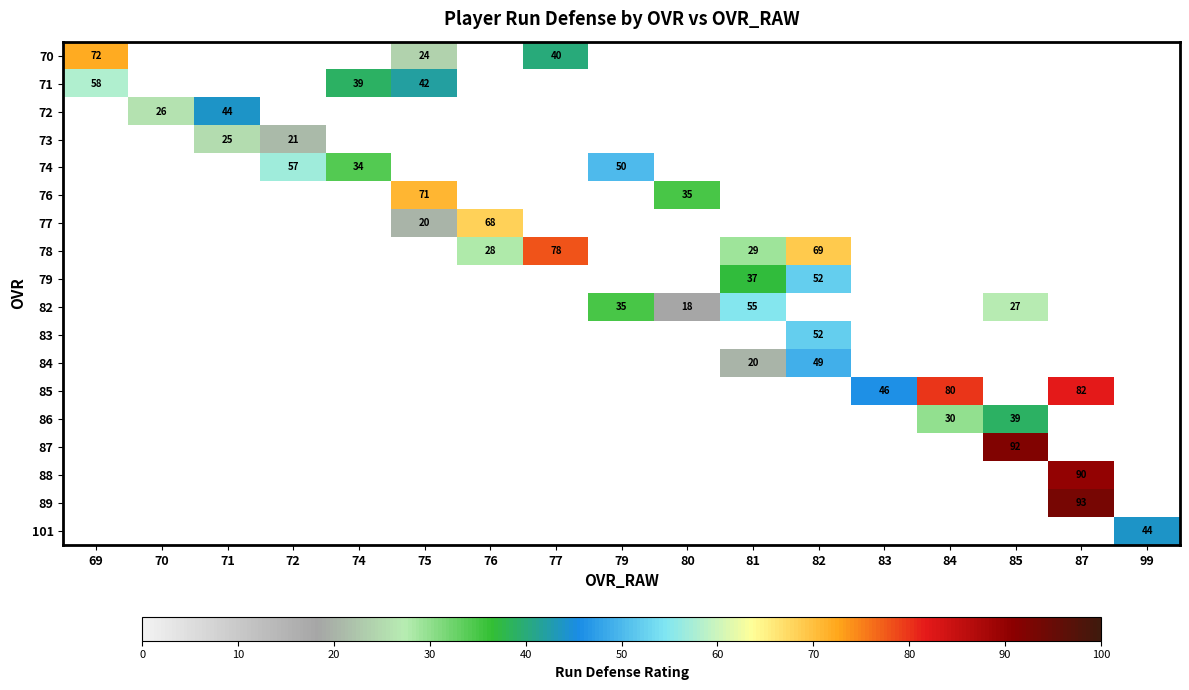

Is the value of 71 at 77 greater than the value of 85 at 85?

No